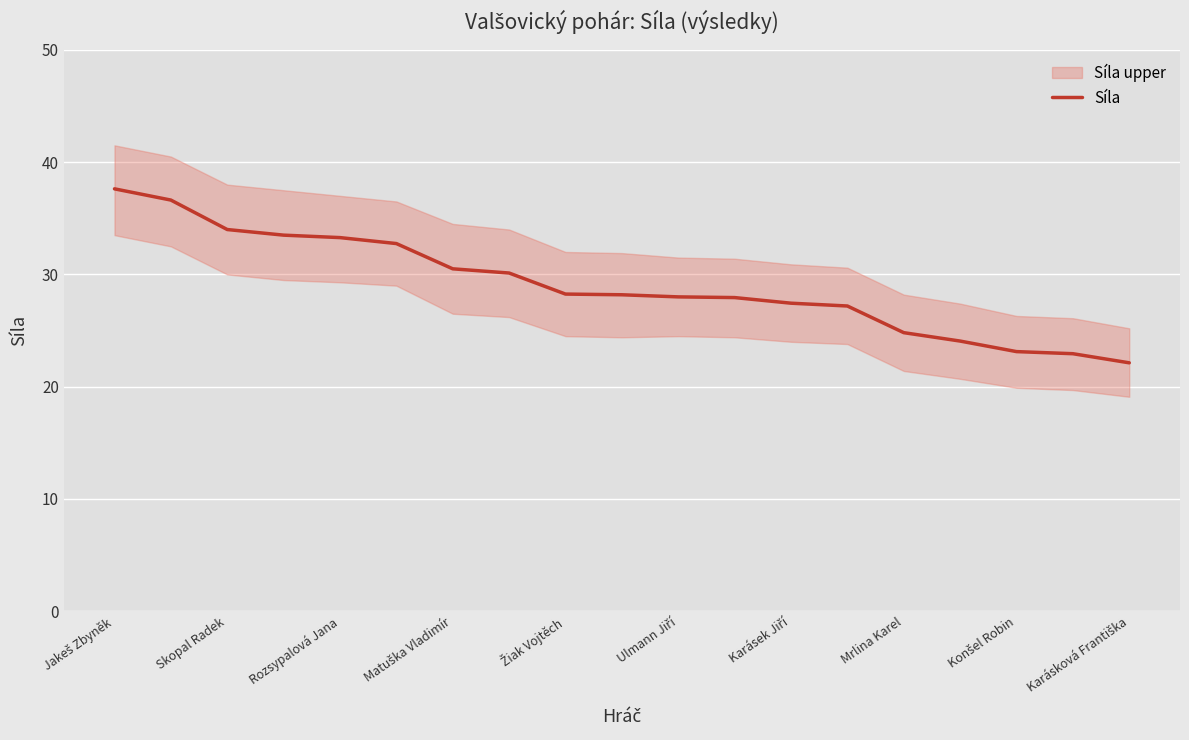

What is the lowest value of the Síla series?

22.1